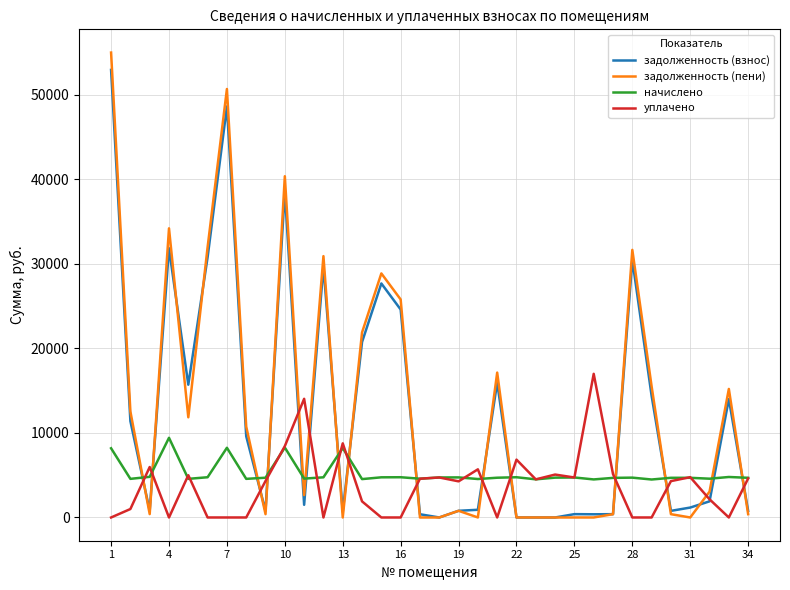

True or false: задолженность (пени) and начислено intersect in this chart.

True